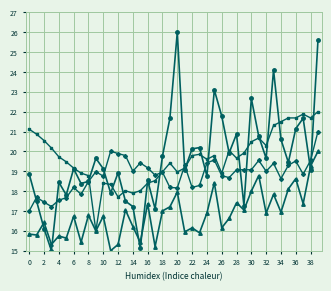

What is the greatest value displayed?

26.0